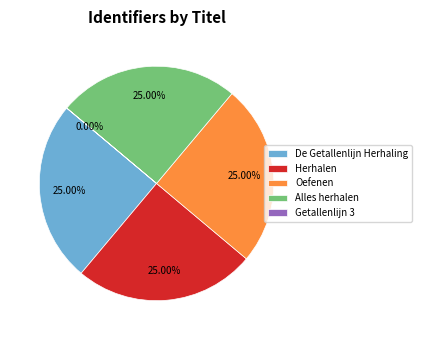

Is there any slice that represents more than half of the pie?

No